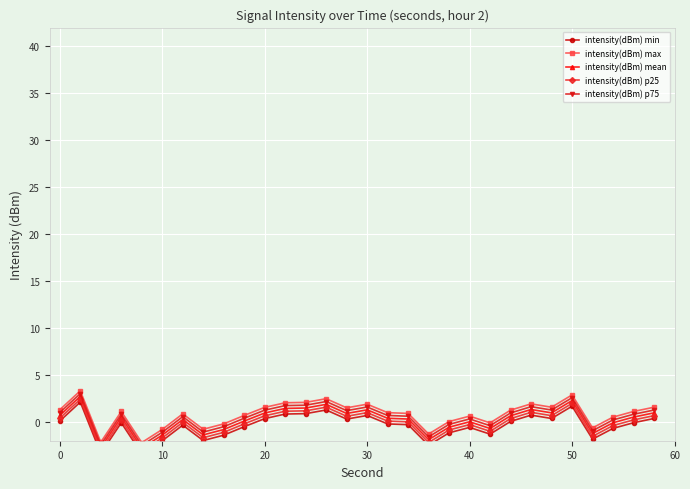

What is the minimum value for intensity(dBm) max?

-2.2